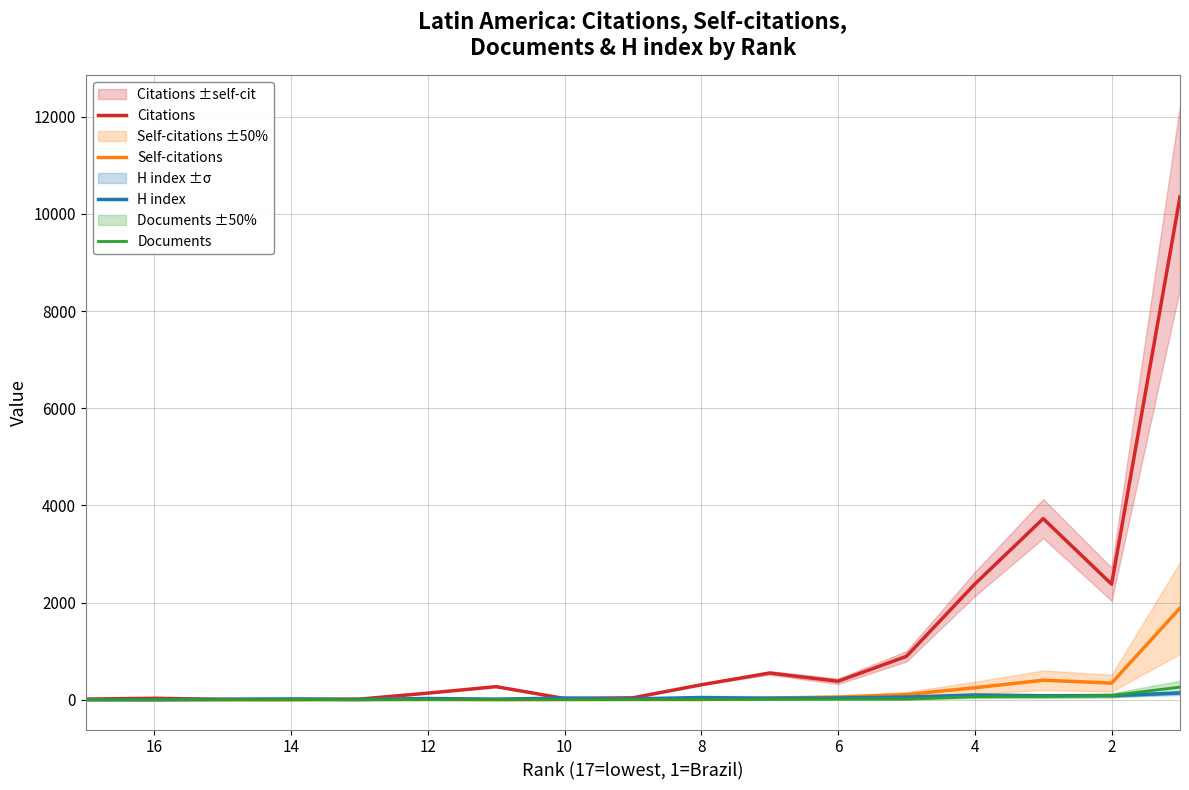

True or false: Self-citations and Documents intersect in this chart.

True